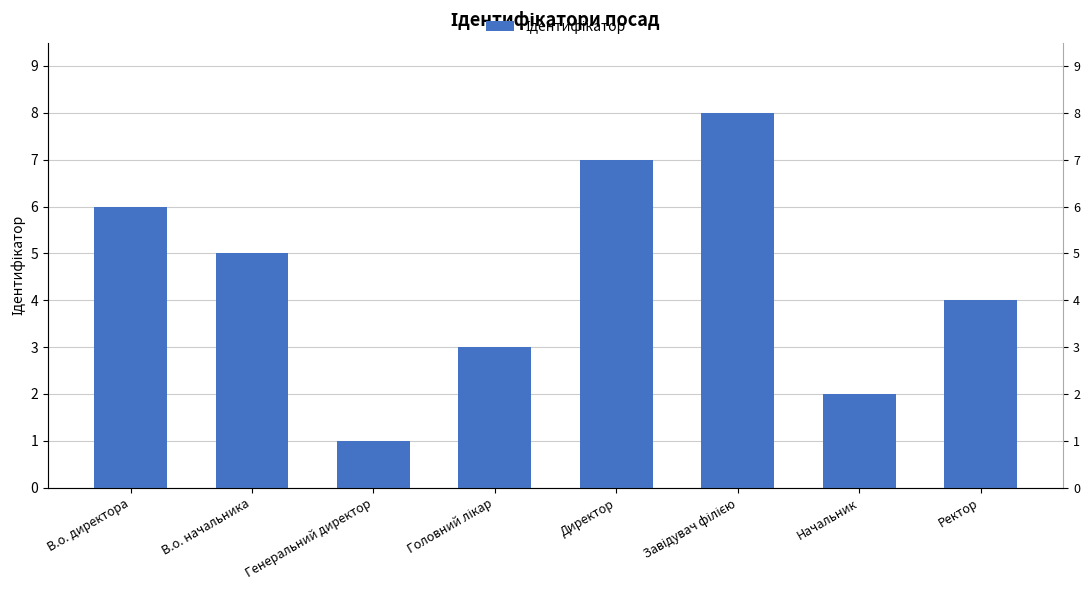

True or false: the data shows 9 at Директор.

False